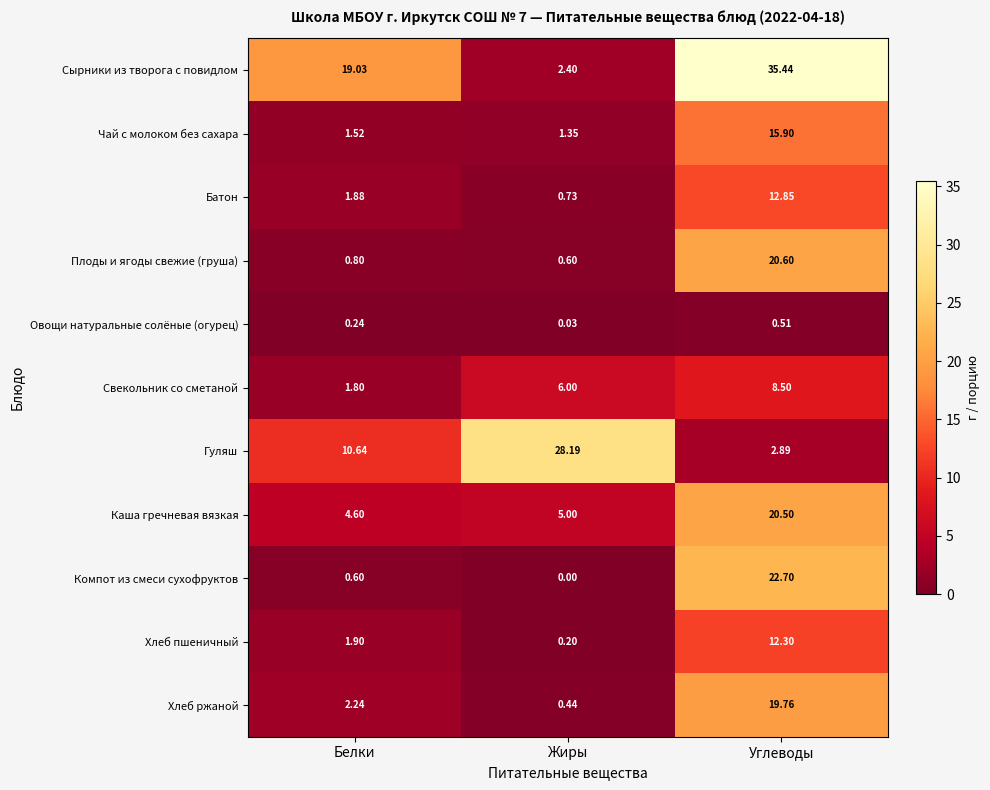

Where is Батон nearest to the value 6?

Белки